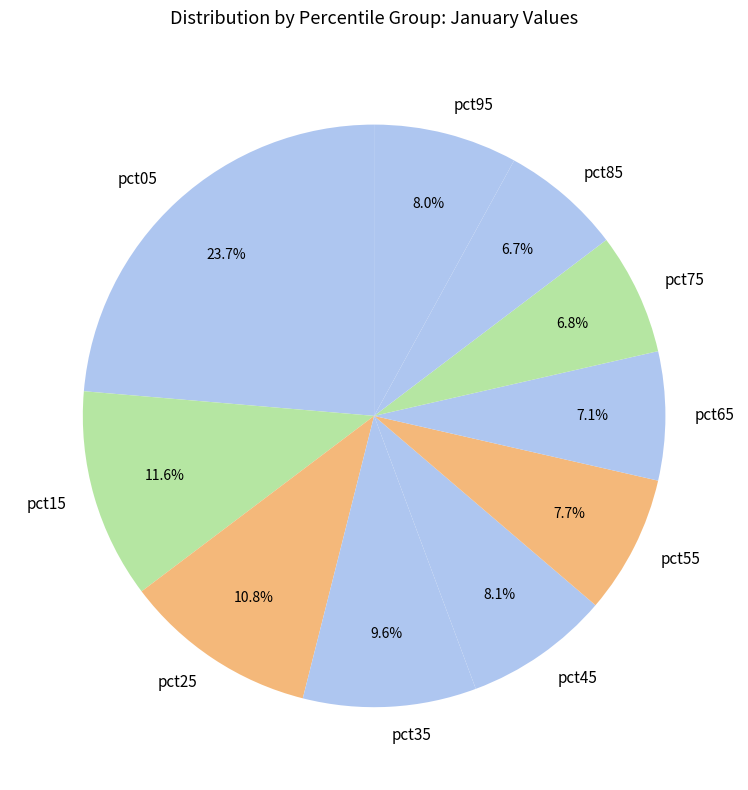

How many segments does this pie chart have?

10